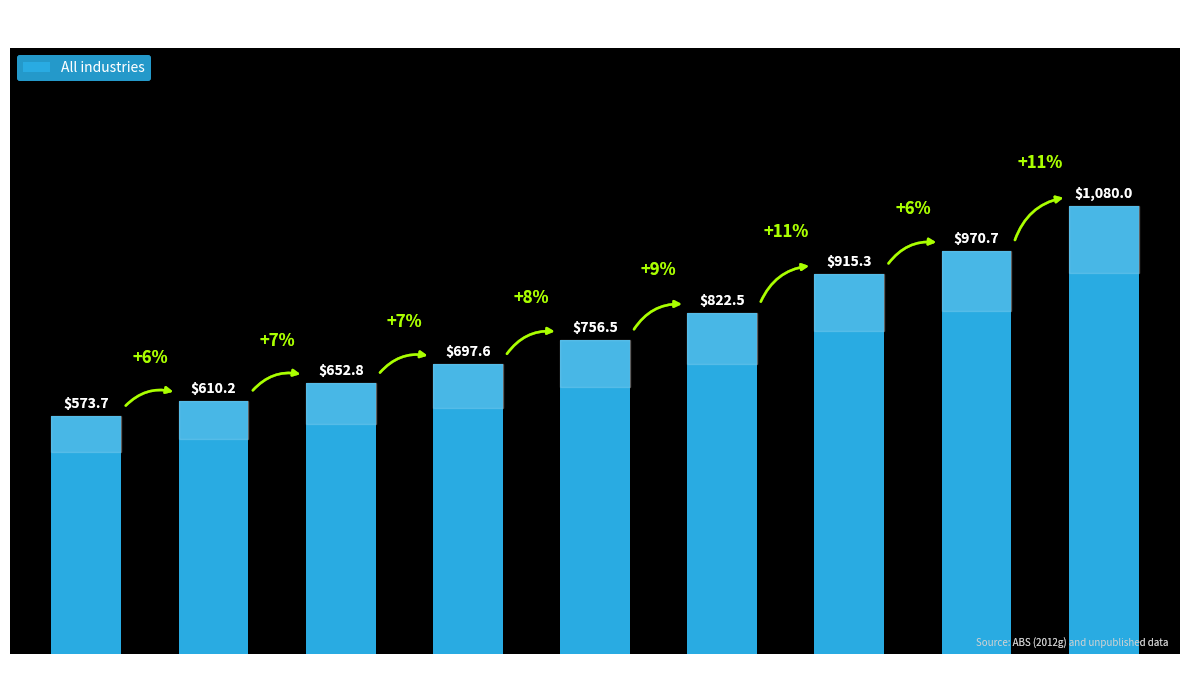

Read the value at 2004.

756.5